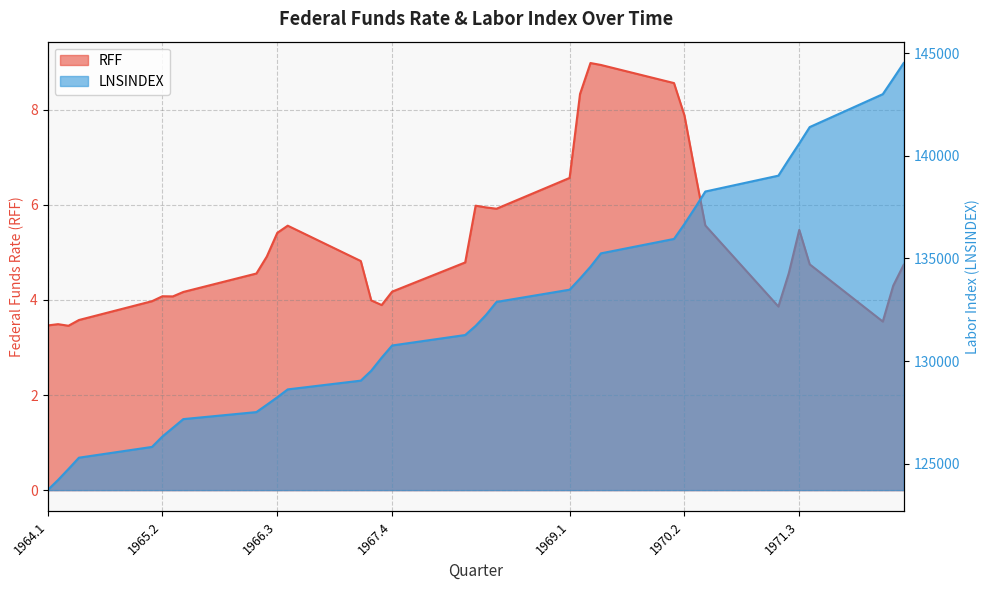

What is the total value across all series at 1972.3?

144527.4